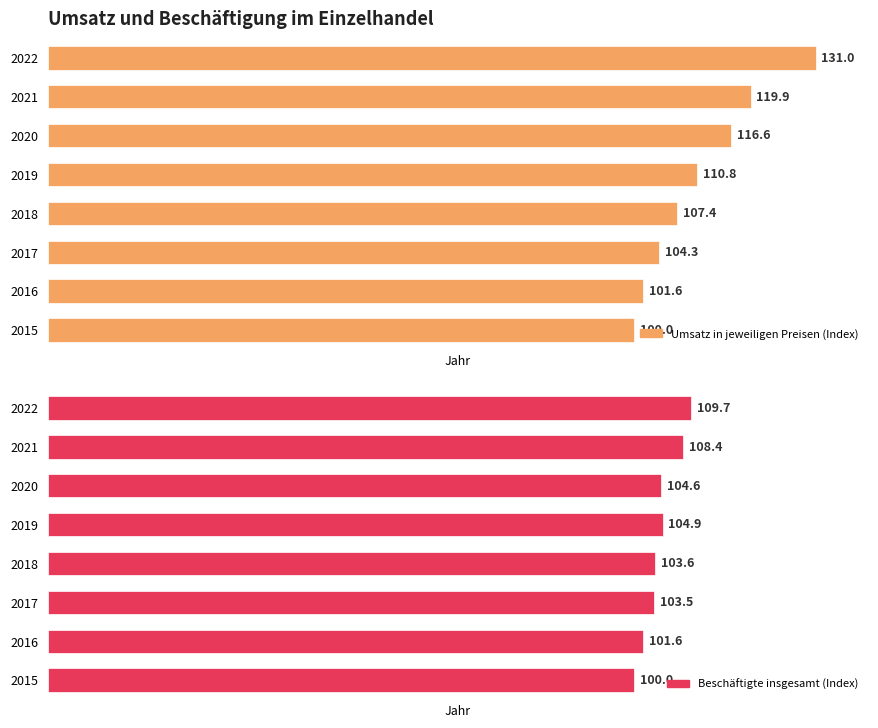

What are all the series names shown in the legend?

Umsatz in jeweiligen Preisen (Index), Beschäftigte insgesamt (Index)